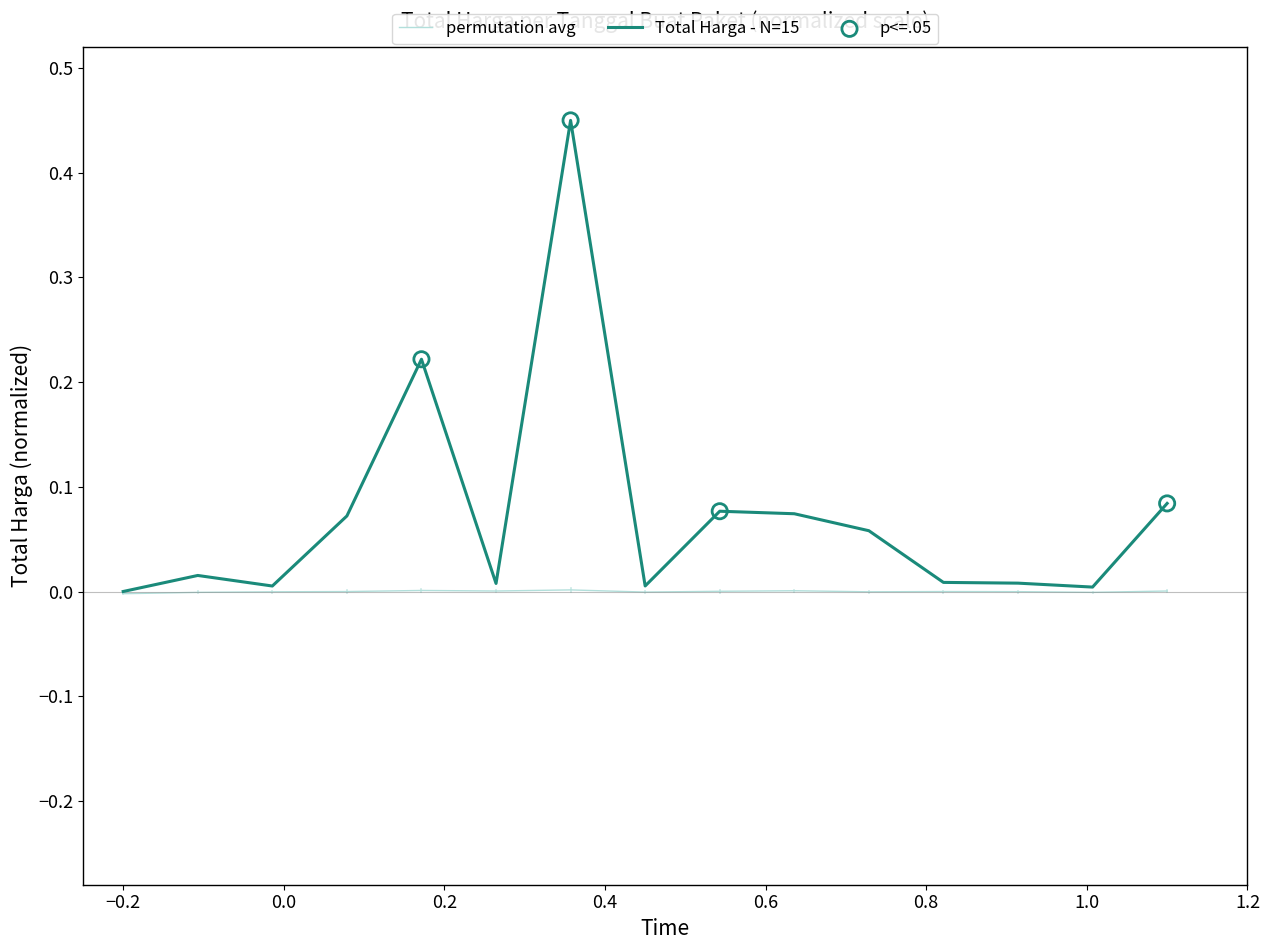

Rank the series by their average value, from lowest to highest.

permutation avg, Total Harga - N=15